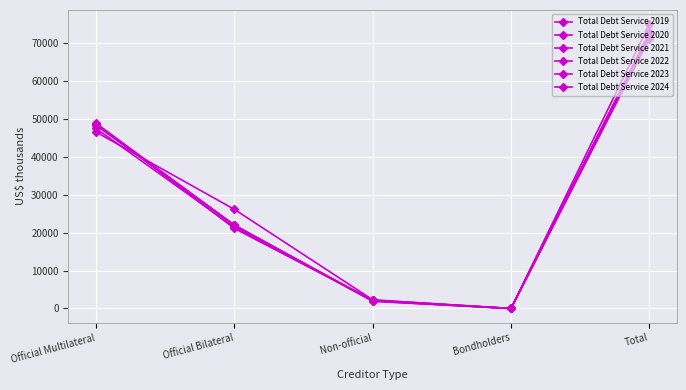

How many lines are shown in the chart?

6